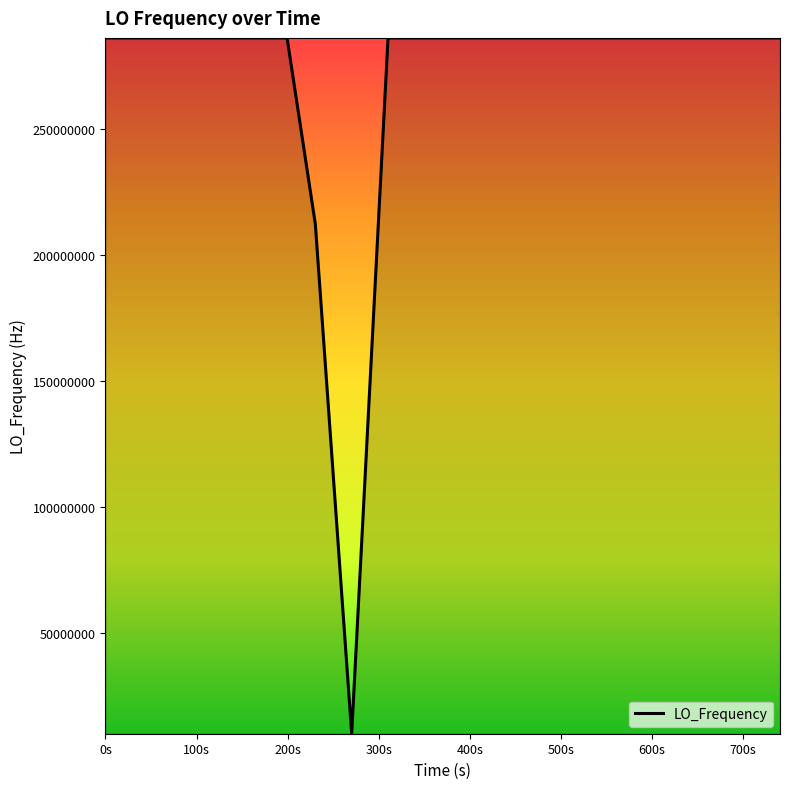

What is the greatest value displayed?

286047014.8